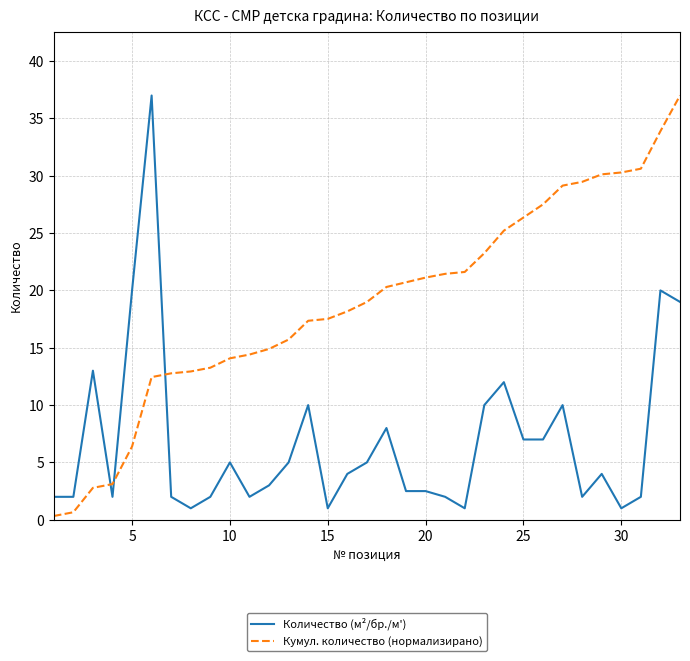

Rank the series by their average value, from lowest to highest.

Количество (м²/бр./м'), Кумул. количество (нормализирано)